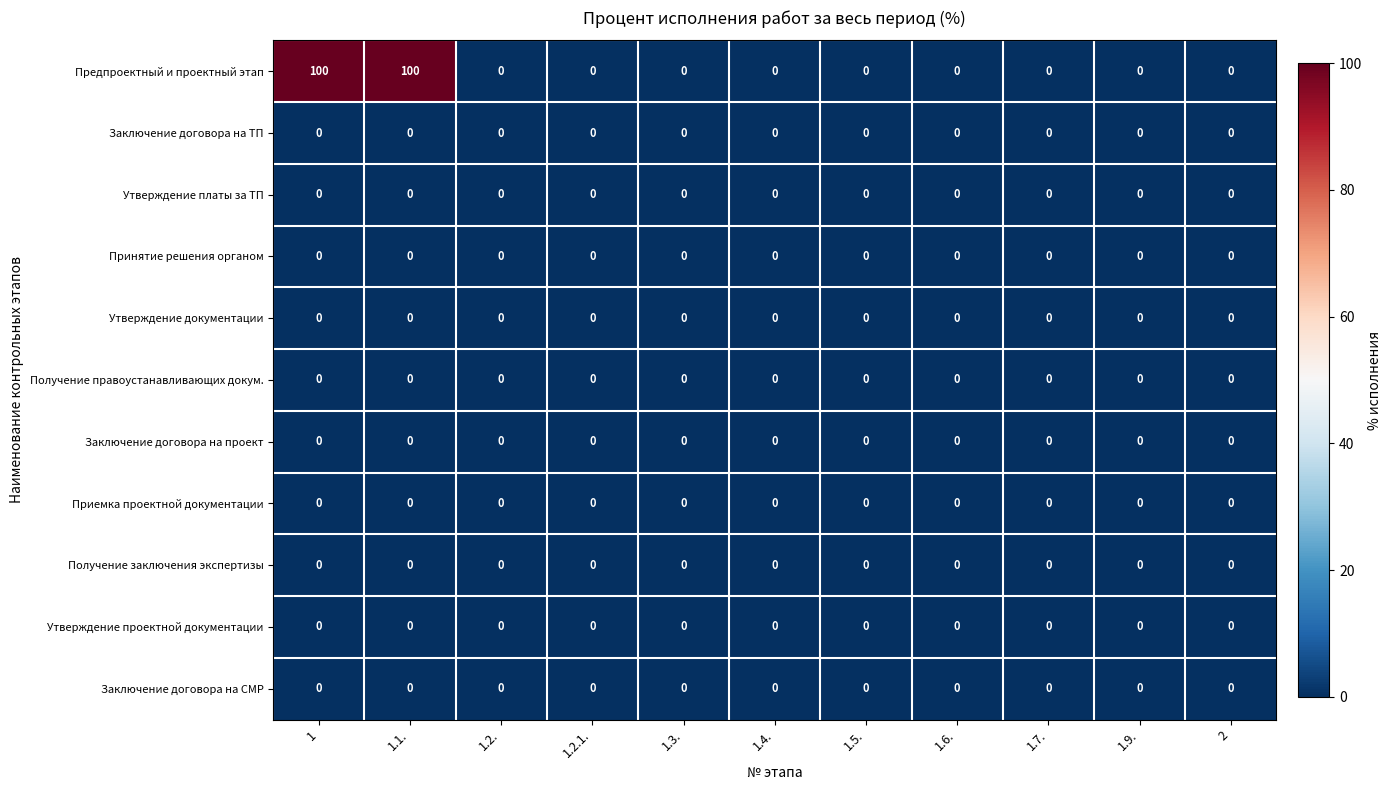

What is the total value across all series at 1.1.?

100